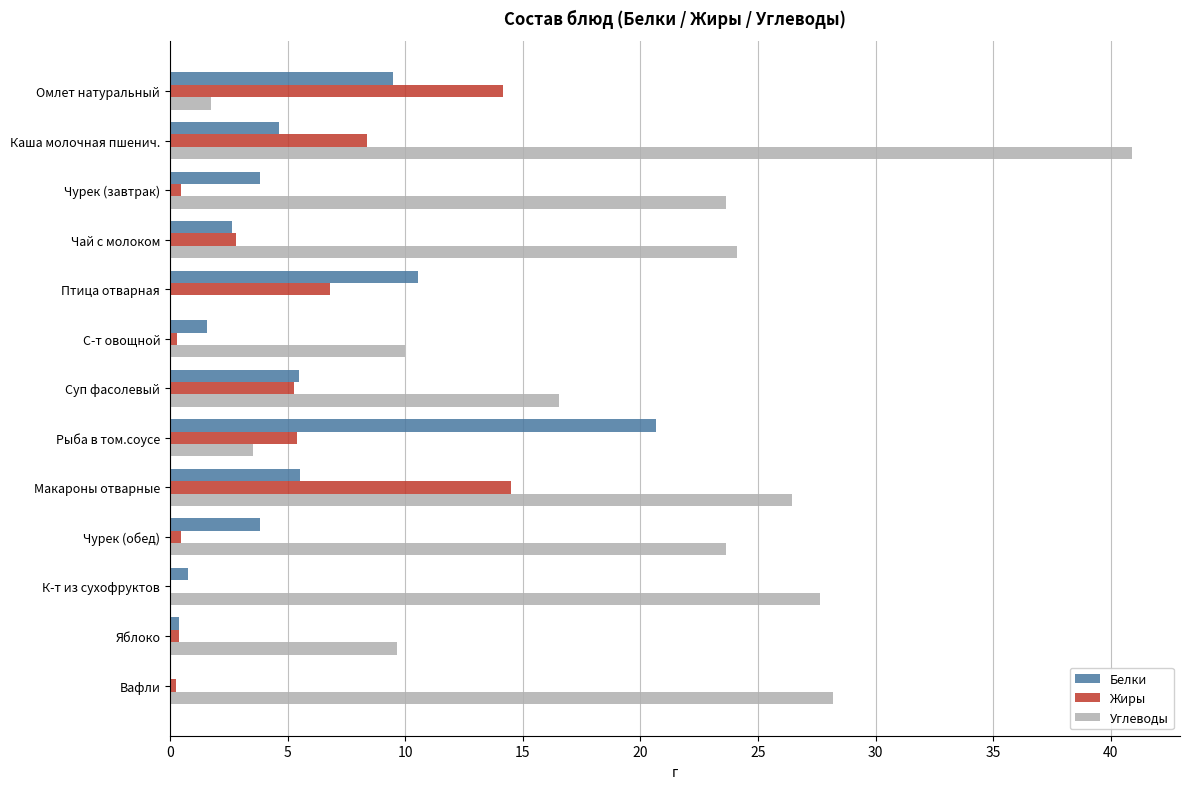

Between Чай с молоком and Яблоко, which series saw the biggest shift?

Углеводы